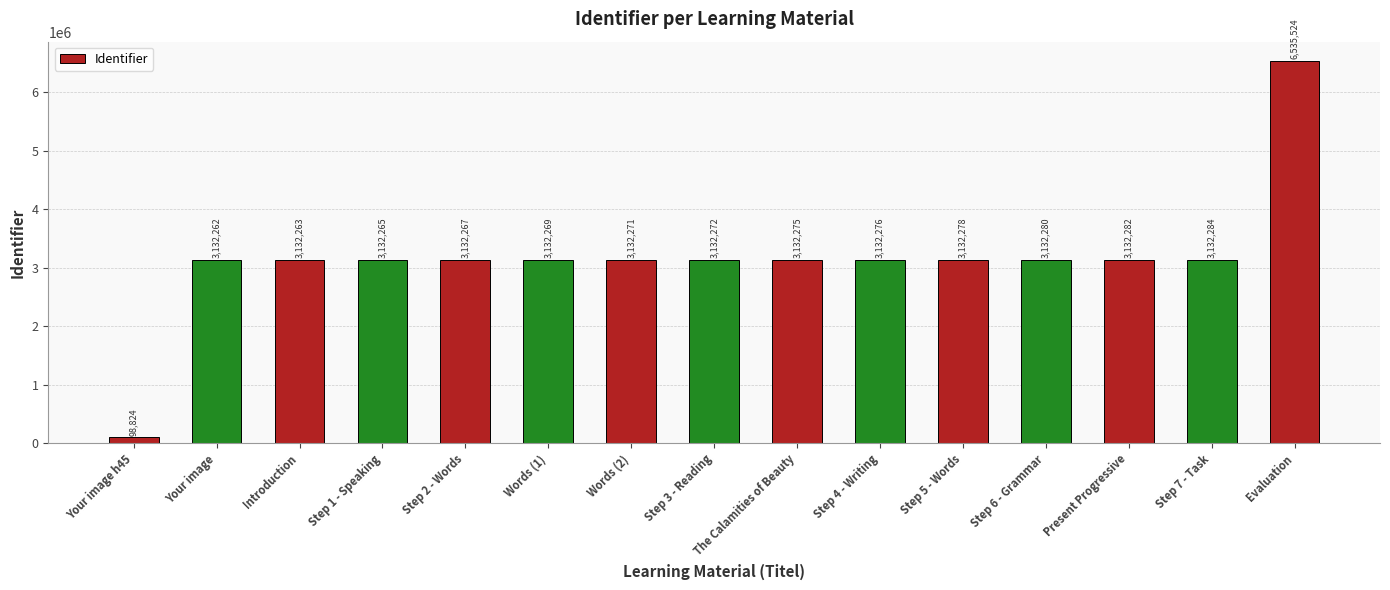

Rank the categories by value from highest to lowest.

Evaluation, Step 7 - Task, Present Progressive, Step 6 - Grammar, Step 5 - Words, Step 4 - Writing, The Calamities of Beauty, Step 3 - Reading, Words (2), Words (1), Step 2 - Words, Step 1 - Speaking, Introduction, Your image, Your image h45